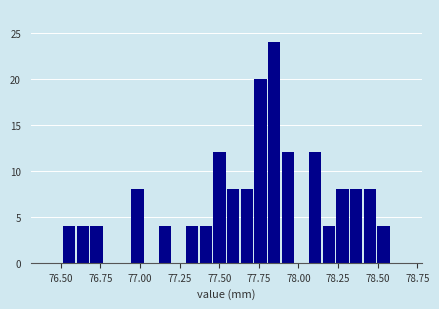

Read against the x-axis, roughly where is the centre of the tallest bar?

77.85